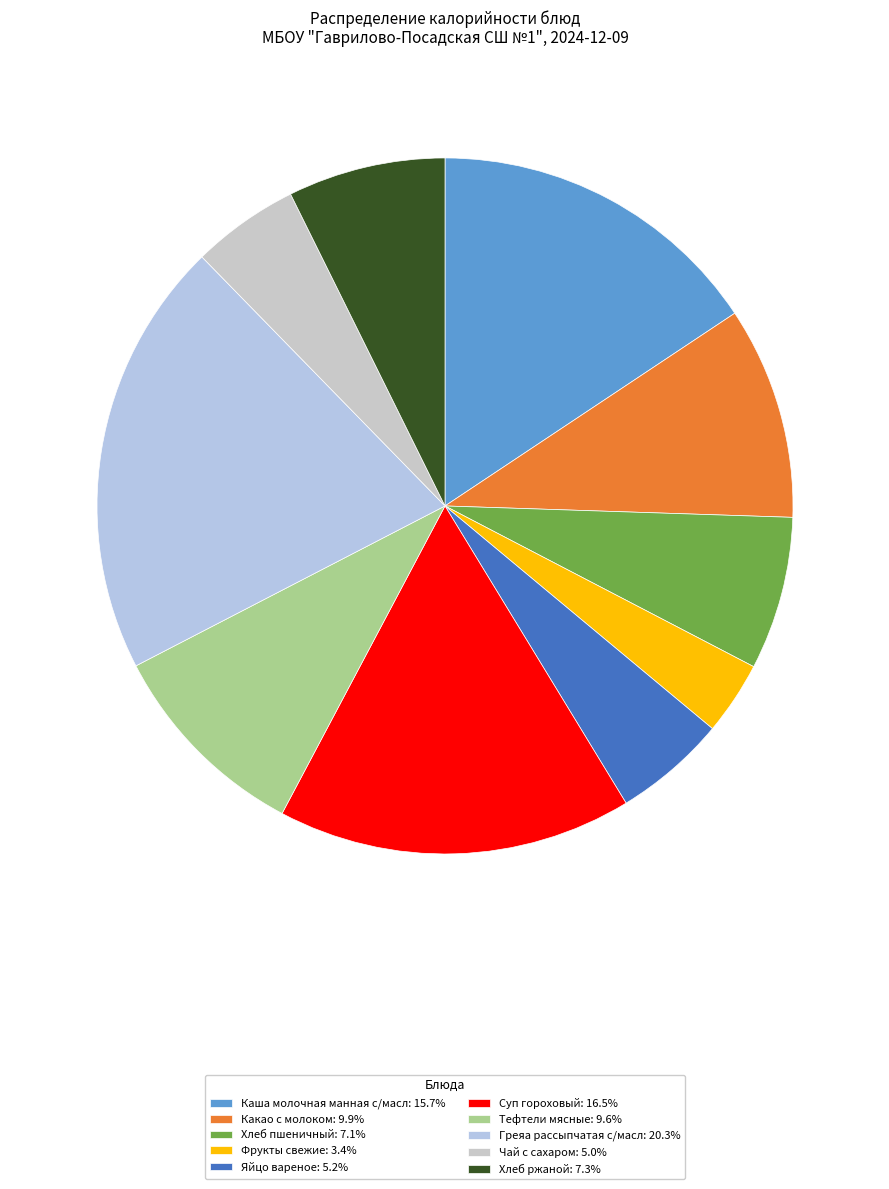

To the nearest percent, what portion does Чай с сахаром represent?

5%